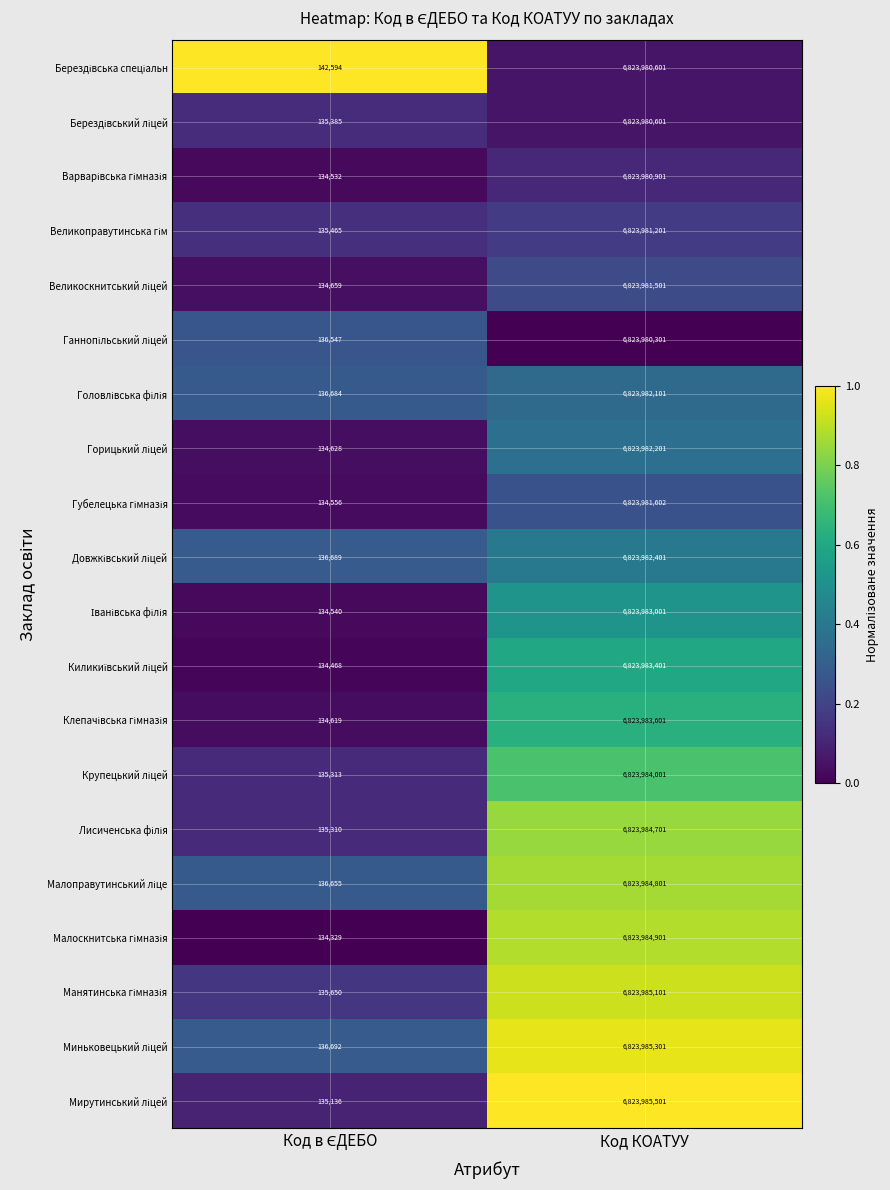

At which category is the sum across all series the highest?

Код КОАТУУ